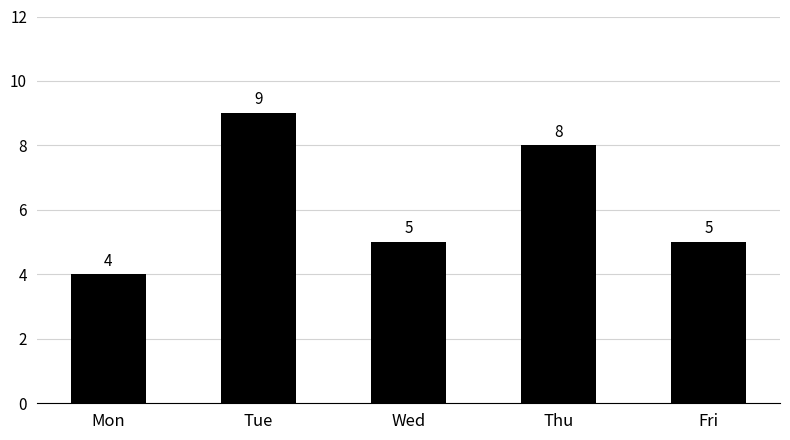

What is the value of the 3rd bar from the left?

5